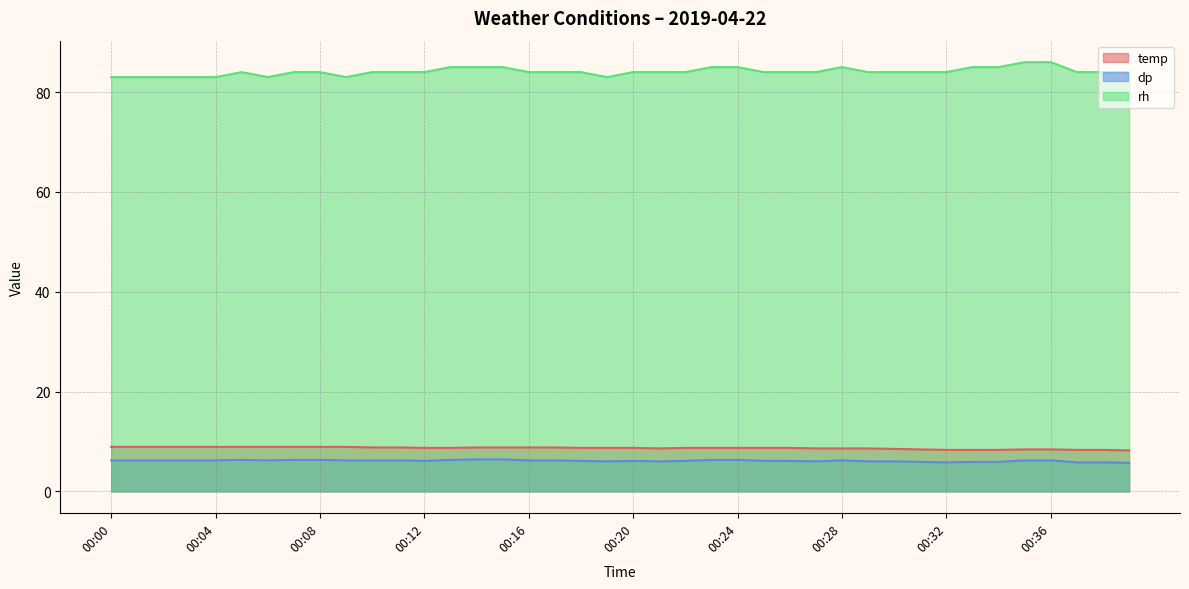

Between 00:19 and 00:21, which is larger?

00:19